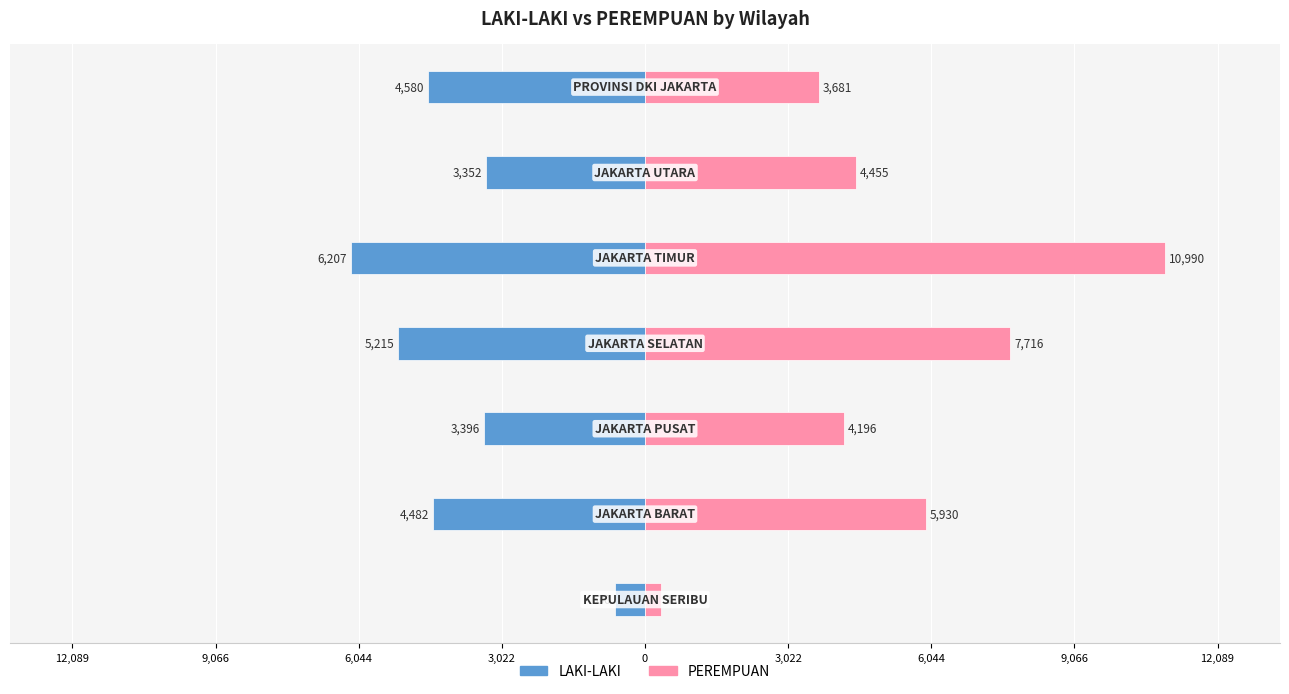

Which series has the largest total across all categories?

PEREMPUAN